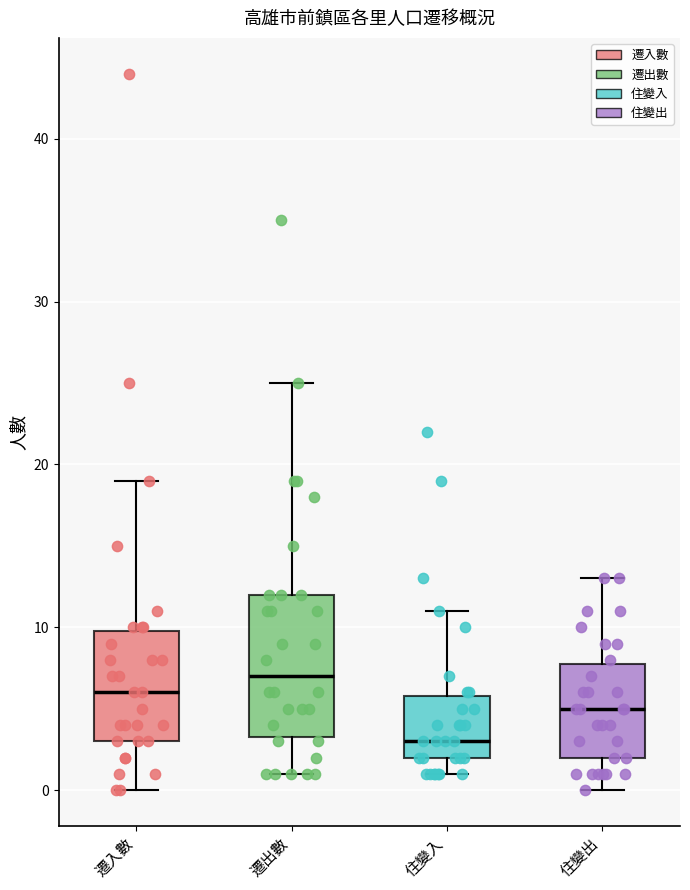

Where is the lower edge of the box for 住變出 on the y-axis? The values are not printed on the chart, so give them approximately, as read against the axis.

2